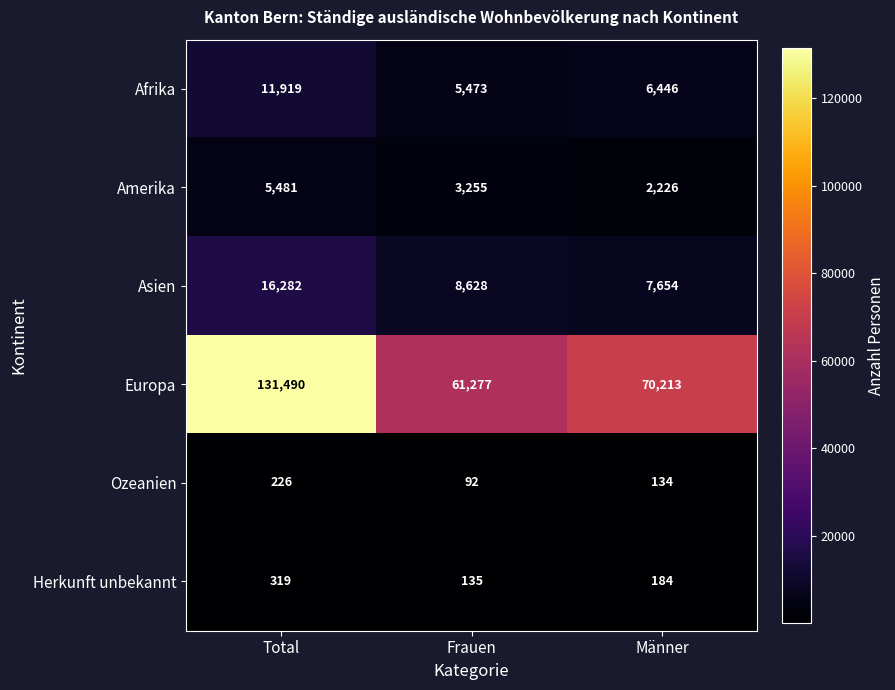

The value of Europa at Frauen is 61277. True or false?

True